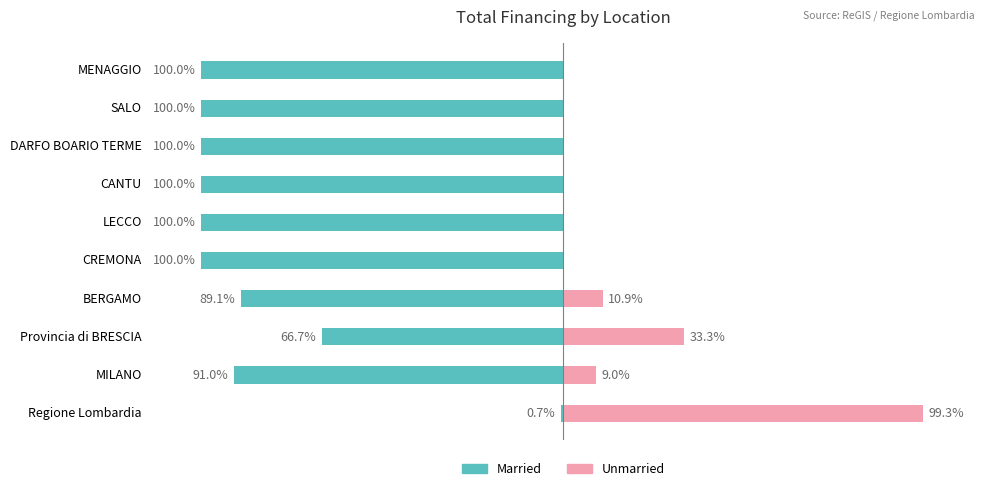

What is the average value of the Unmarried series?

15.3